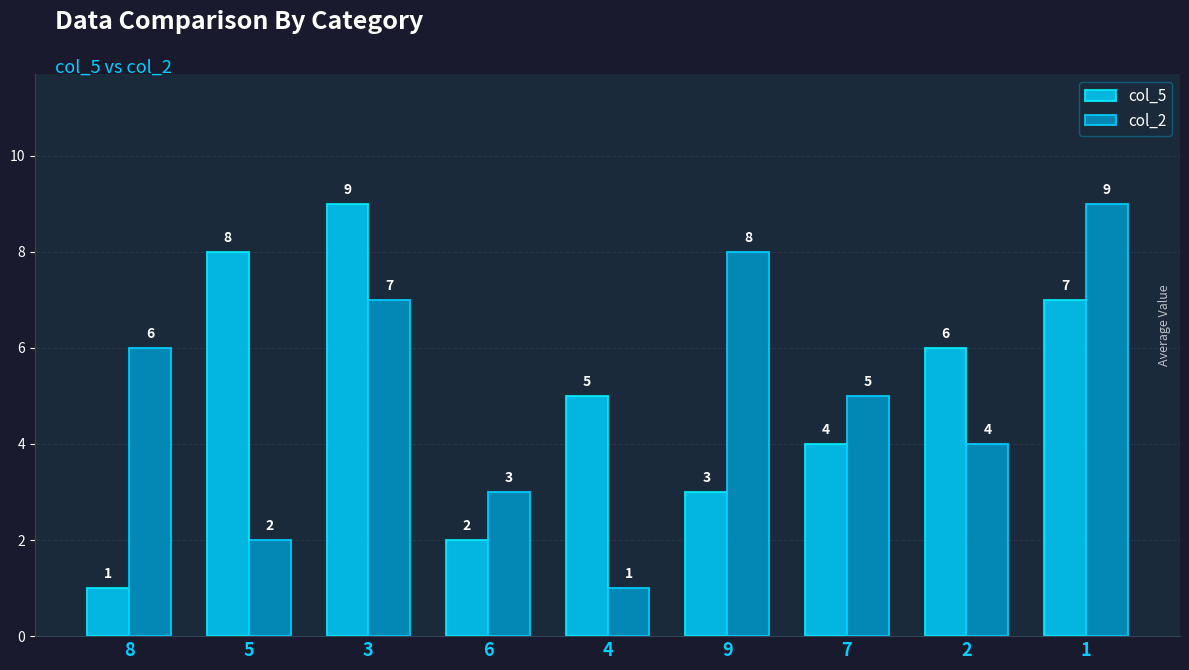

Is it true that col_5 equals 3 at 6?

False